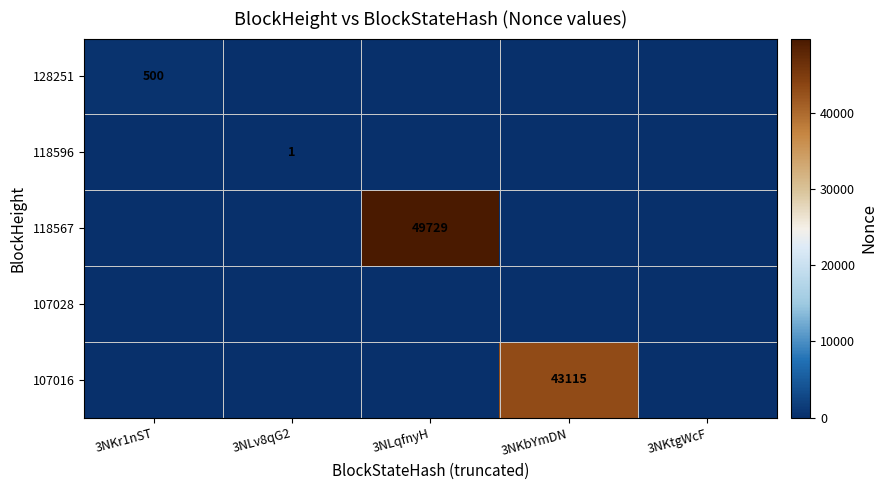

What is the total value across all series at 3NKr1nST?

500